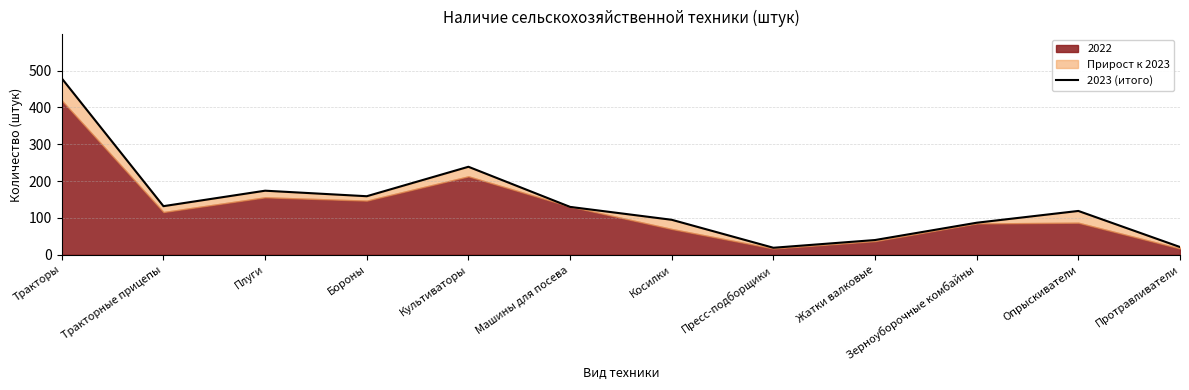

What is the greatest value displayed?

479